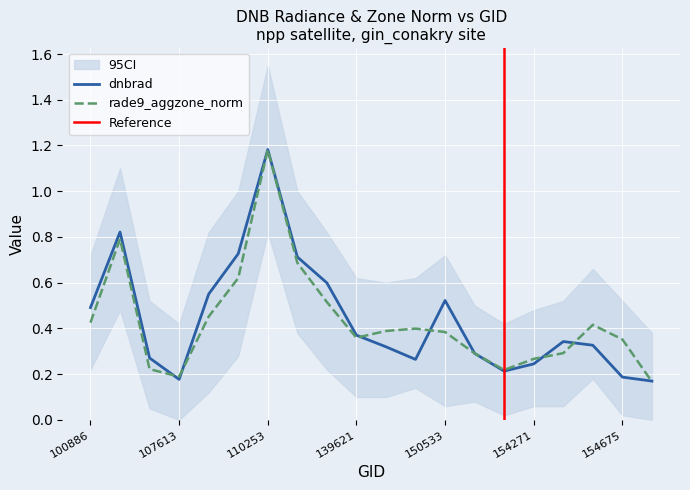

What is the average value of the rade9_aggzone_norm series?

0.4